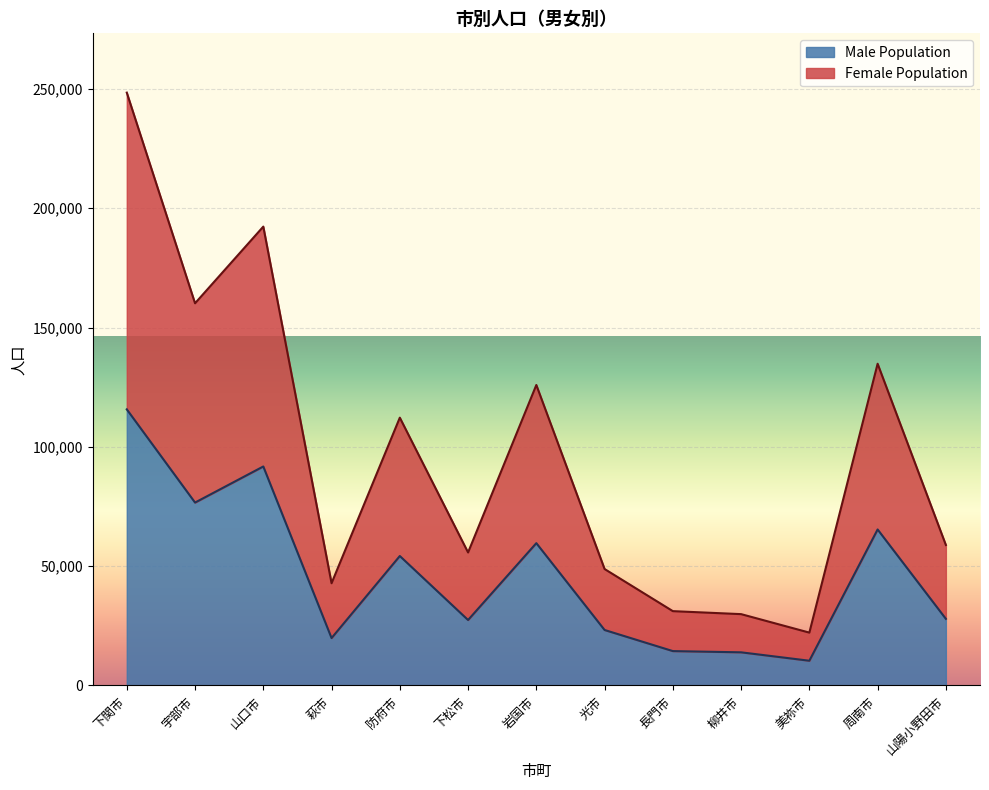

True or false: Male Population and Female Population intersect in this chart.

False